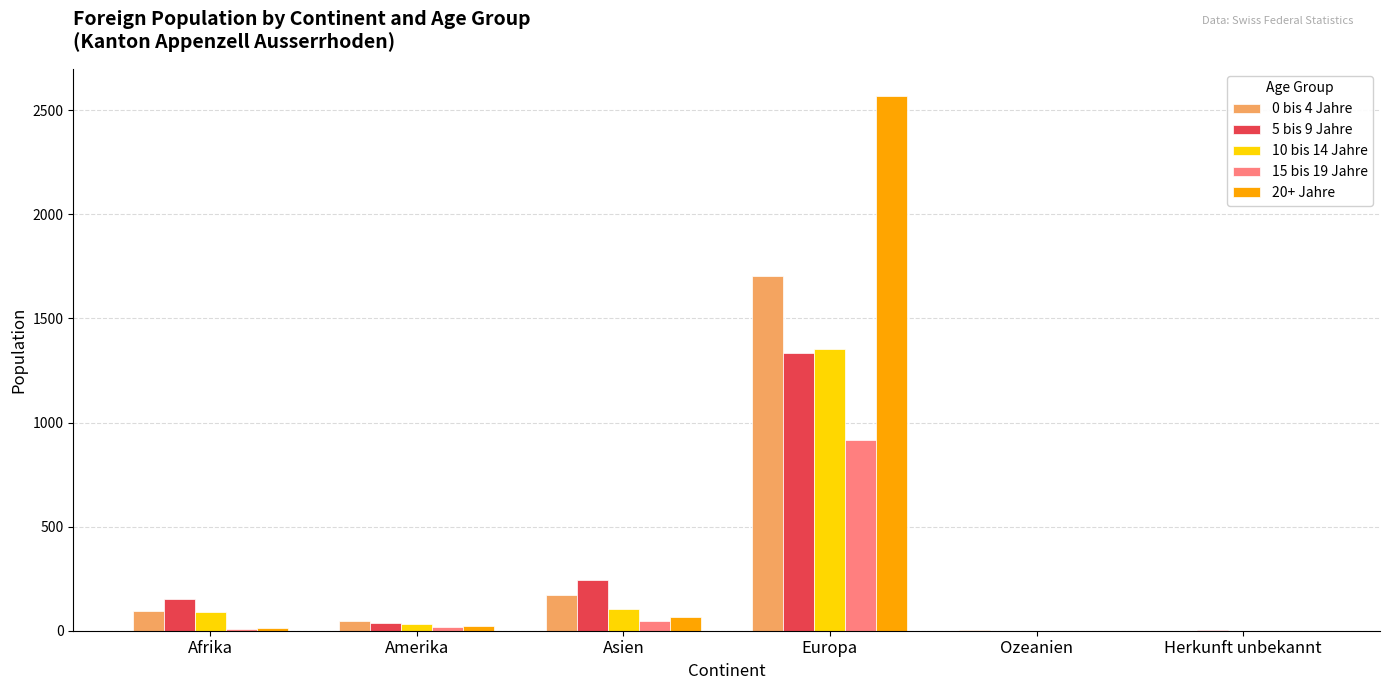

How many categories are shown in the chart?

6